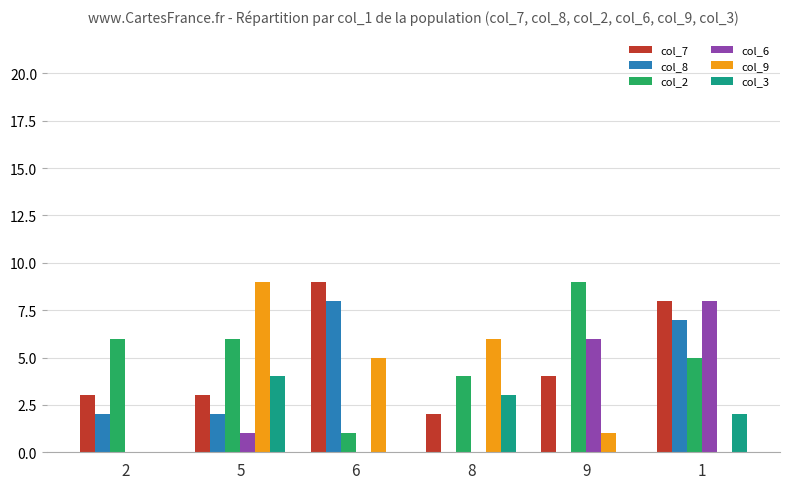

Which series has the widest spread of values?

col_9